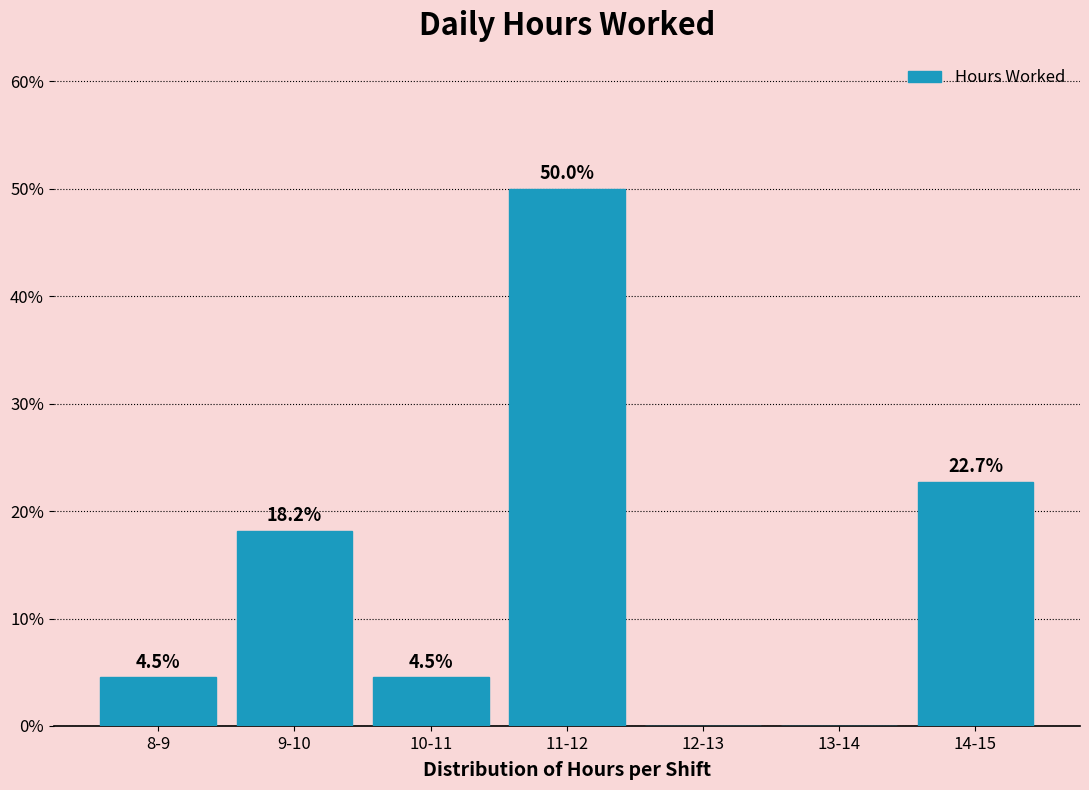

Reading right to left, extract all data points from this chart.

14-15=22.7	13-14=0.0	12-13=0.0	11-12=50.0	10-11=4.5	9-10=18.2	8-9=4.5